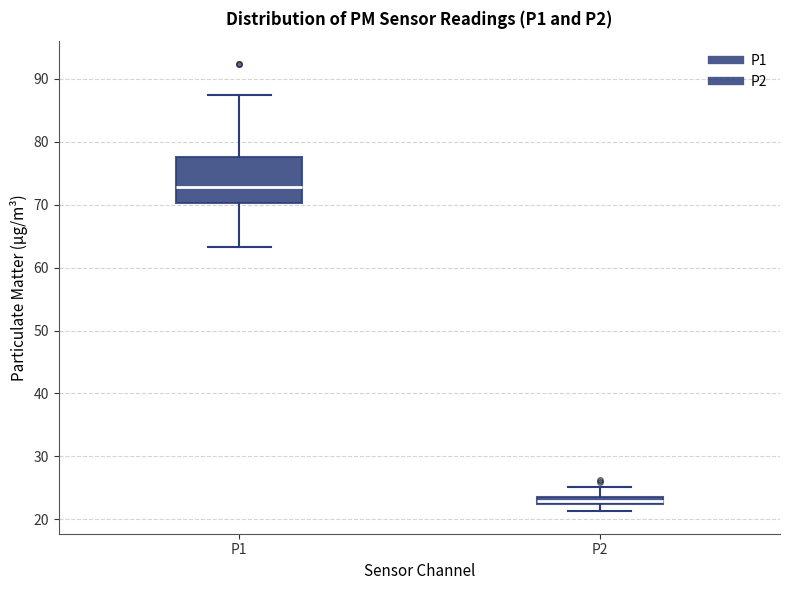

Where is the upper edge of the box for P1 on the y-axis? The values are not printed on the chart, so give them approximately, as read against the axis.

78